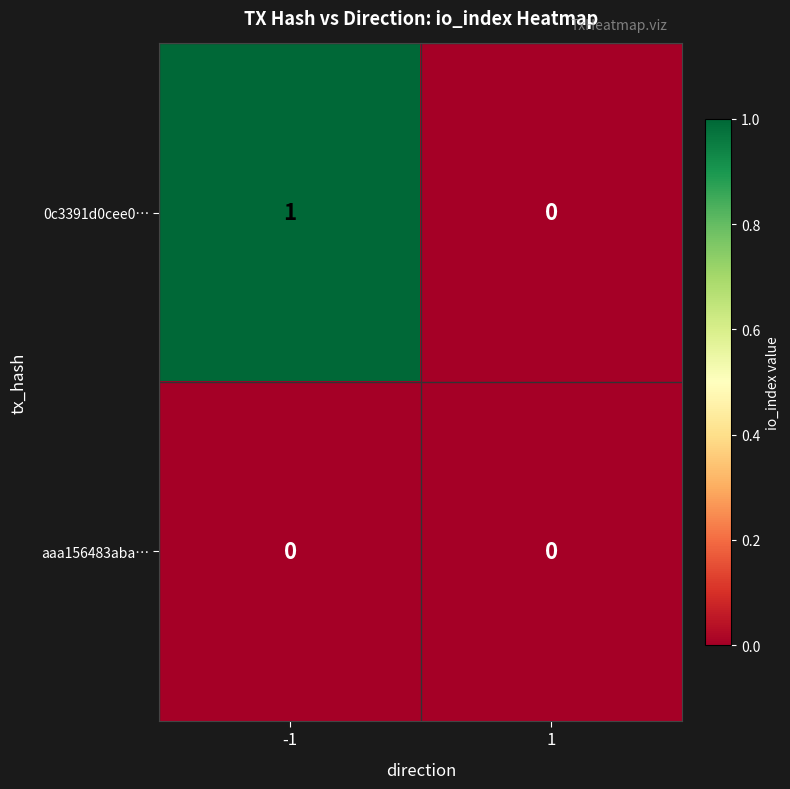

At which category is the sum across all series the highest?

-1